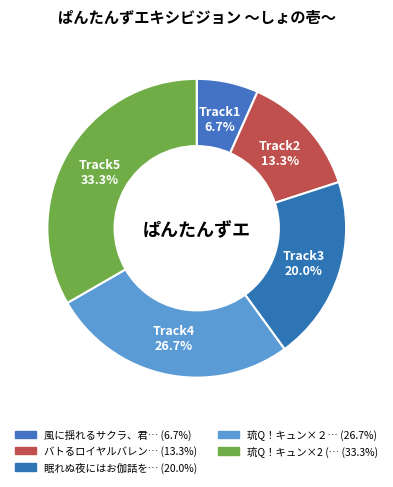

How many slices are in this pie chart?

5